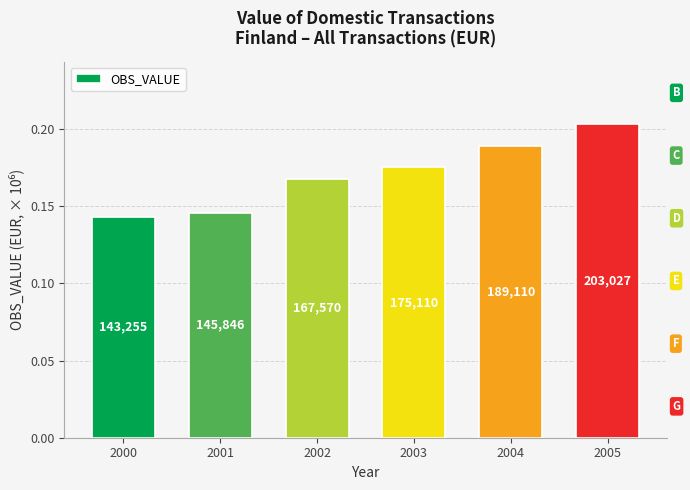

Count the values in the range 0 to 1.

6